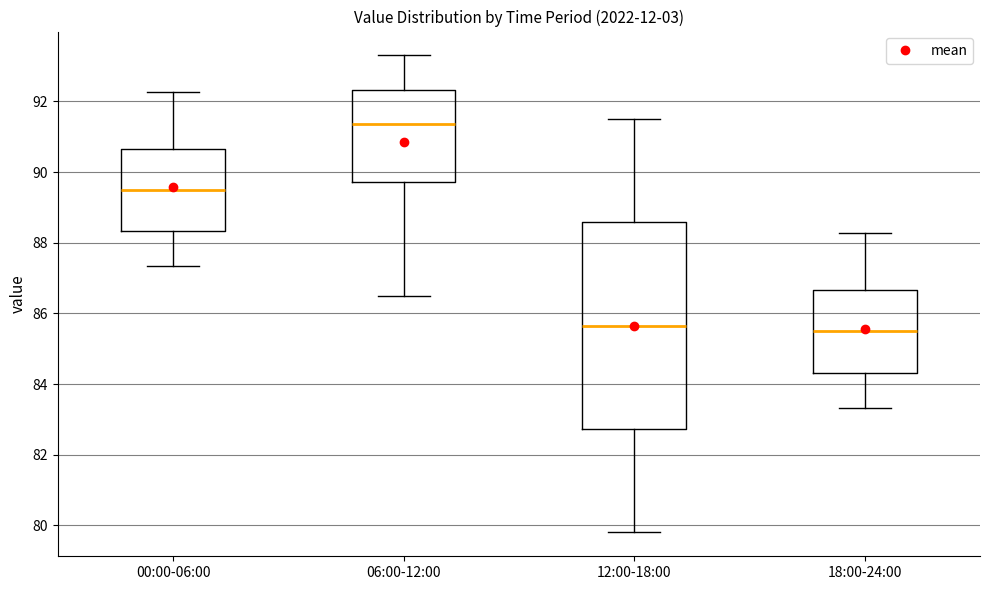

Where does the lower whisker of the box for 12:00-18:00 end on the y-axis? The values are not printed on the chart, so give them approximately, as read against the axis.

79.8